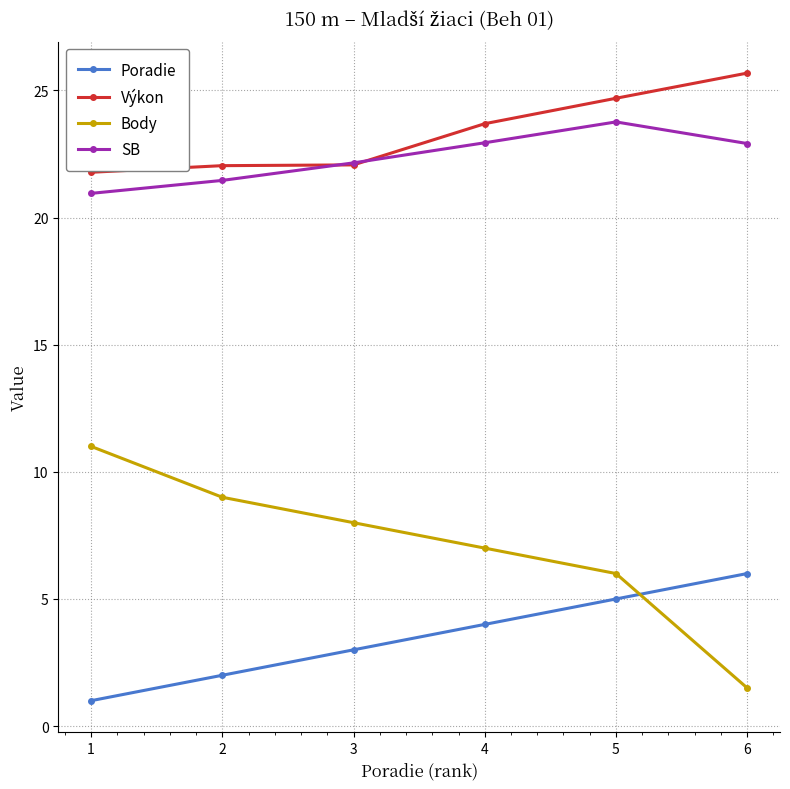

After their last crossing, which series has the higher values: Výkon or SB?

Výkon